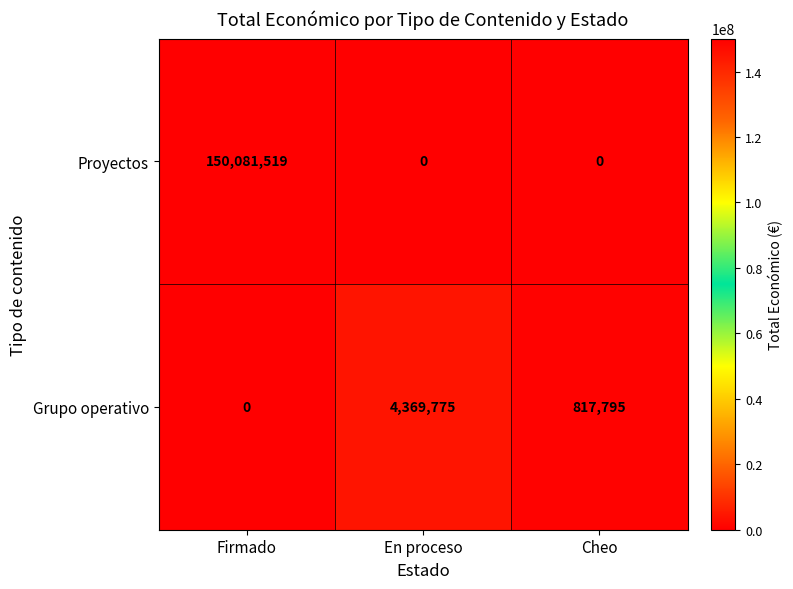

Is it true that Grupo operativo equals 519073 at Cheo?

False